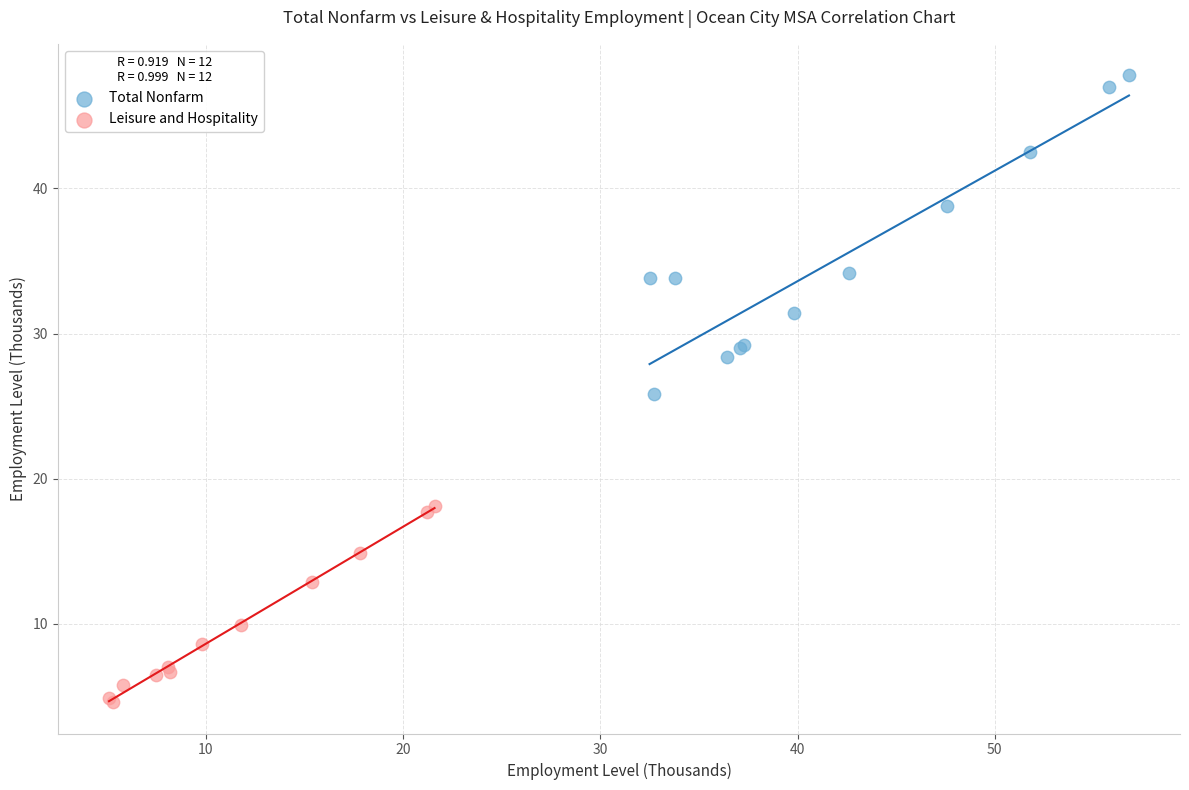

Which series reaches the maximum Y coordinate?

Total Nonfarm